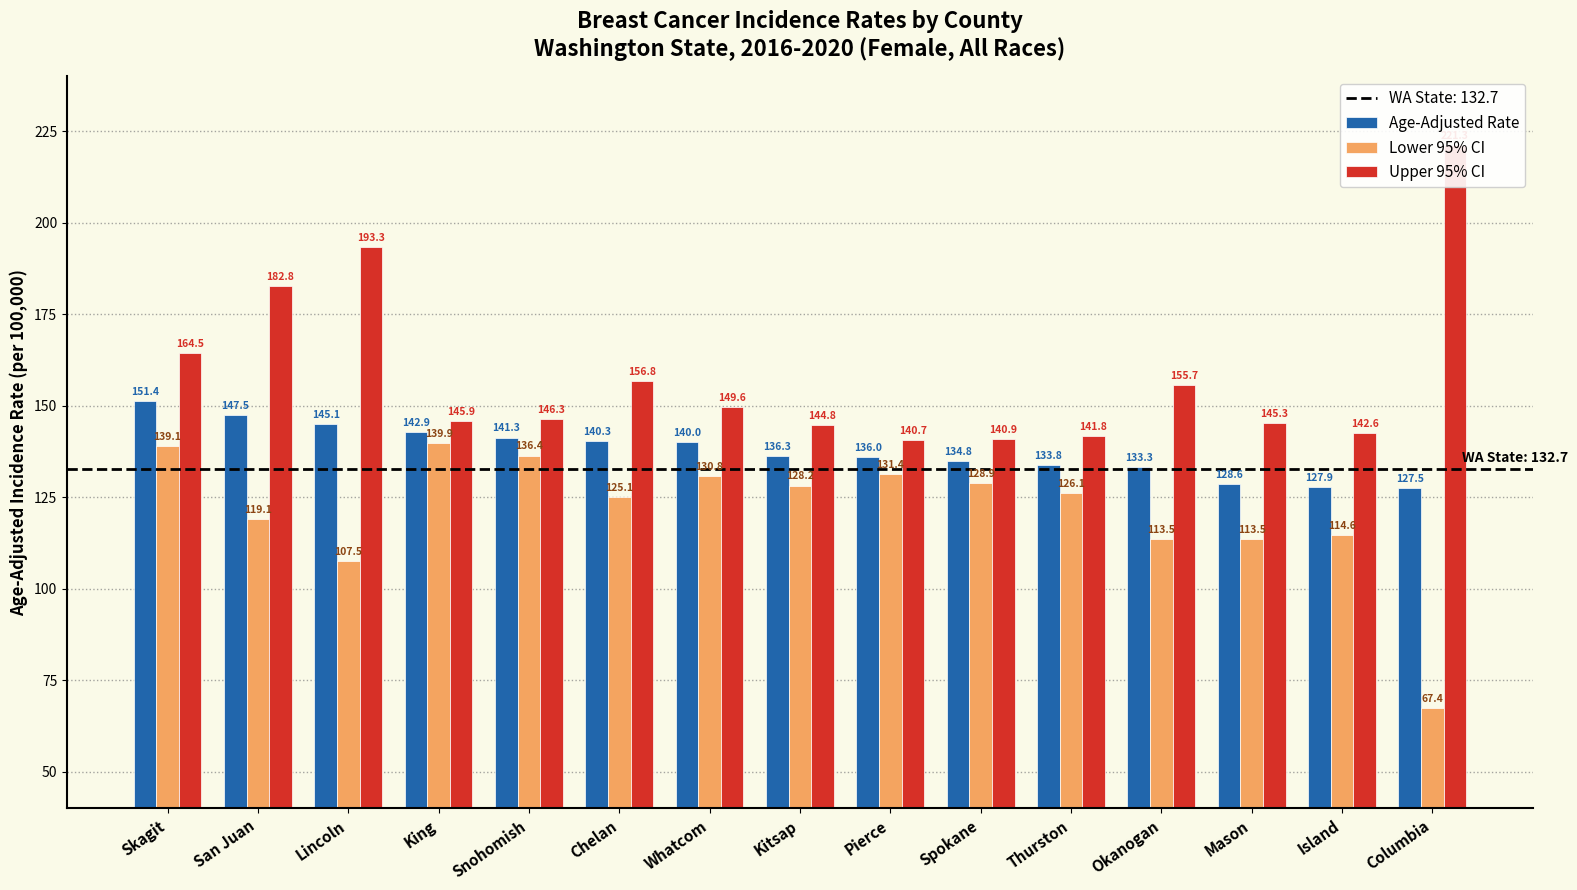

List the series in order of their overall mean, lowest first.

Lower 95% CI, Age-Adjusted Rate, Upper 95% CI